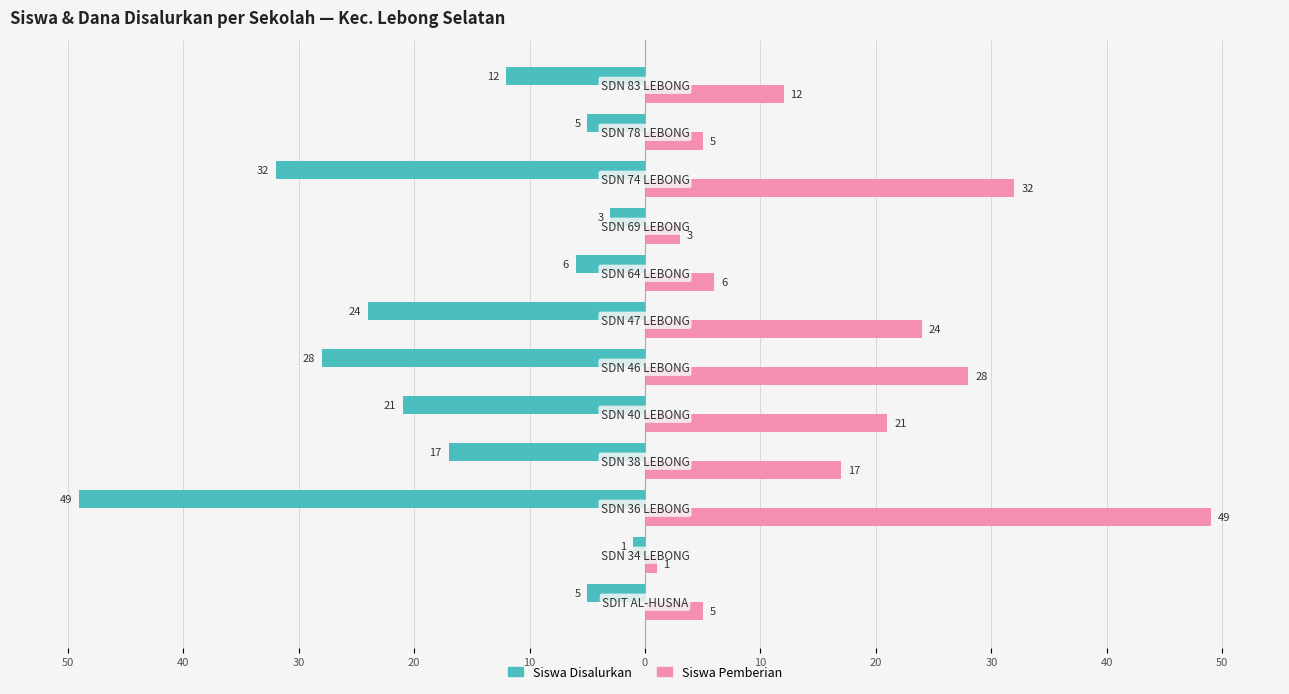

List the series in order of their peak value, lowest first.

Siswa Disalurkan, Siswa Pemberian